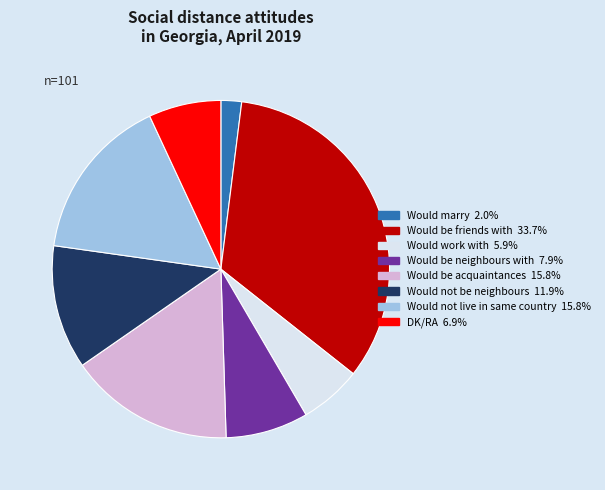

Do DK/RA and Would not live in same country together represent more than half of the pie?

No